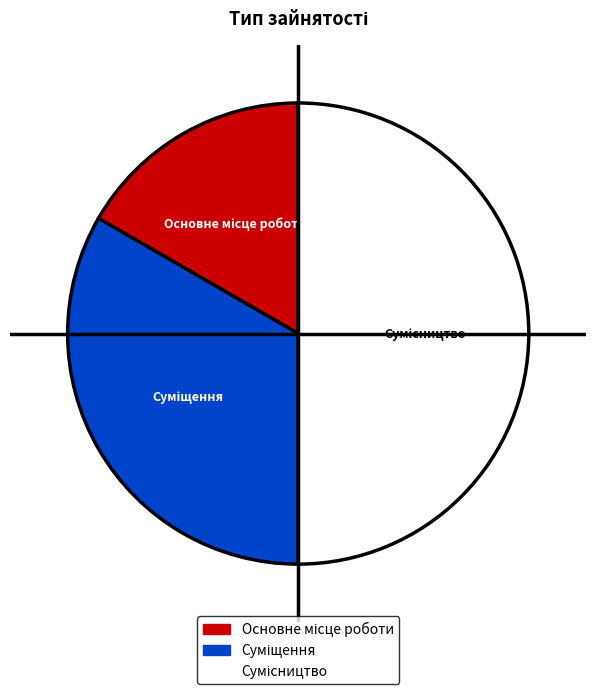

To the nearest percent, what is the difference between the Суміщення and Сумісництво slice percentages?

17%